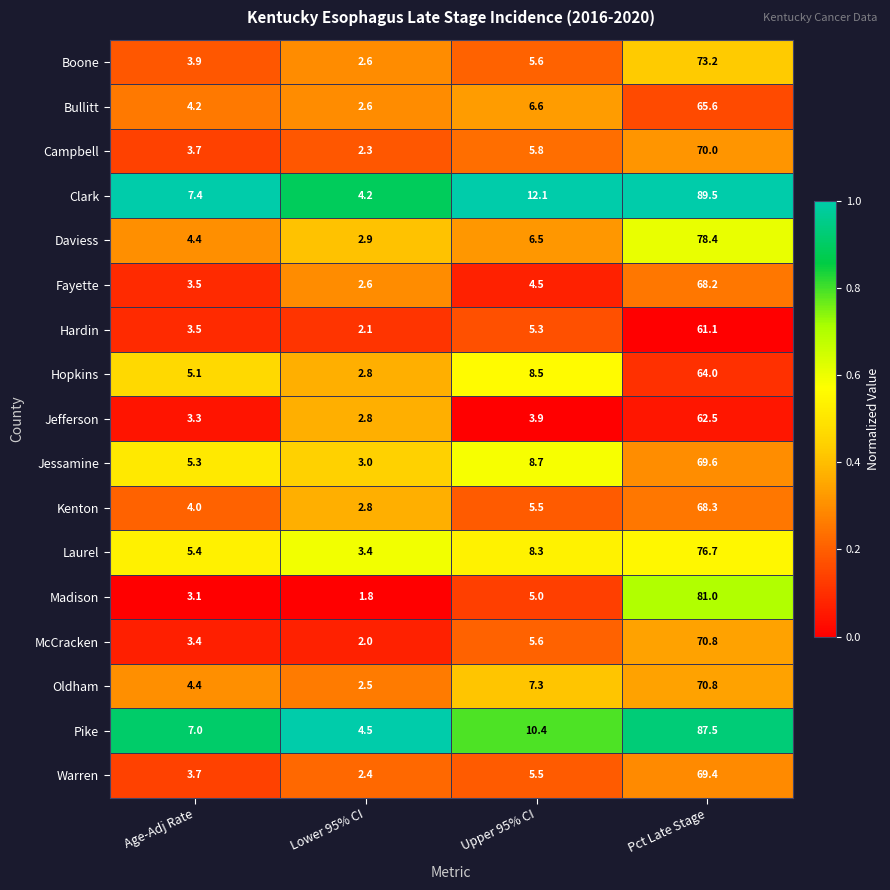

Where does the Jefferson series first go above 3?

Age-Adj Rate